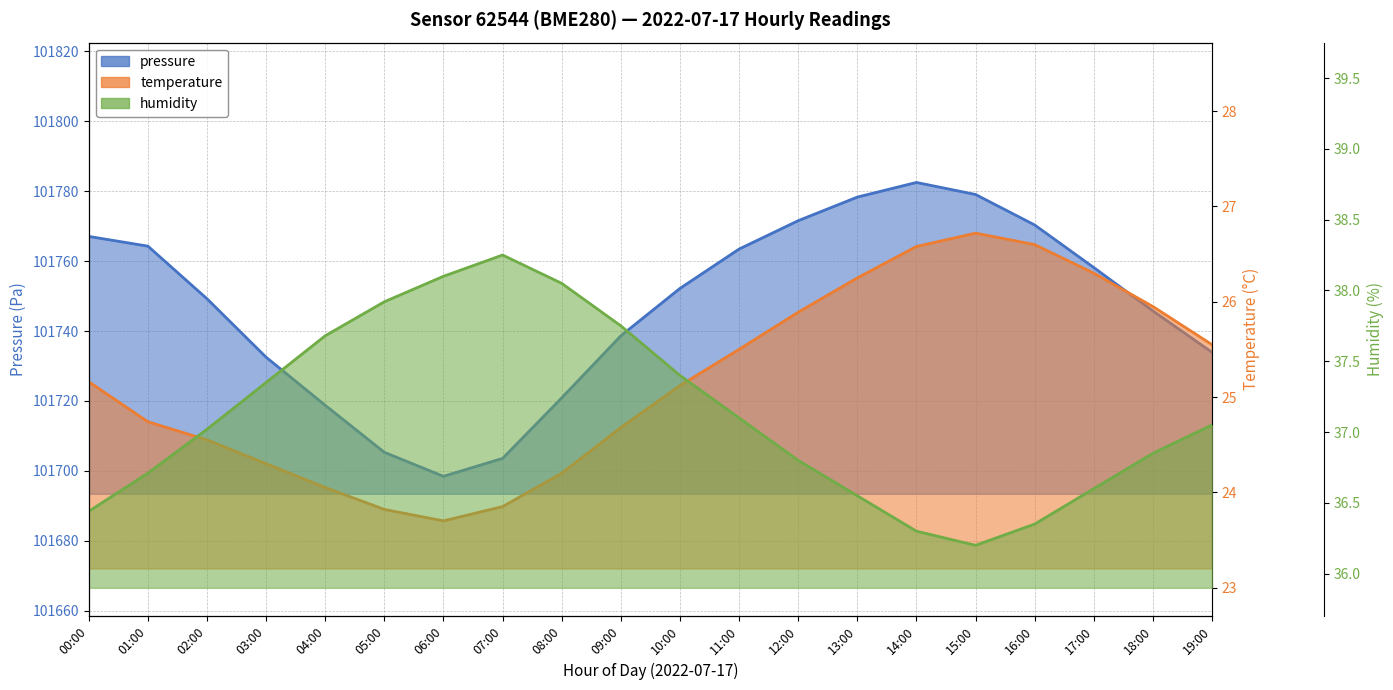

What is the greatest value displayed?

101782.5